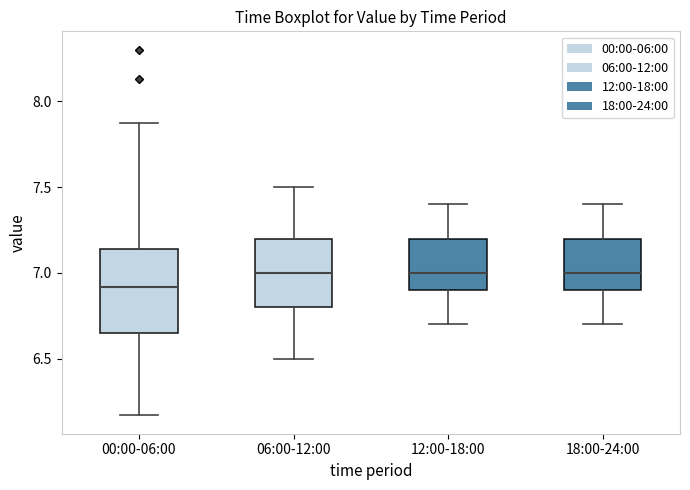

Comparing the boxes themselves (not the whiskers), which one is the tallest?

00:00-06:00